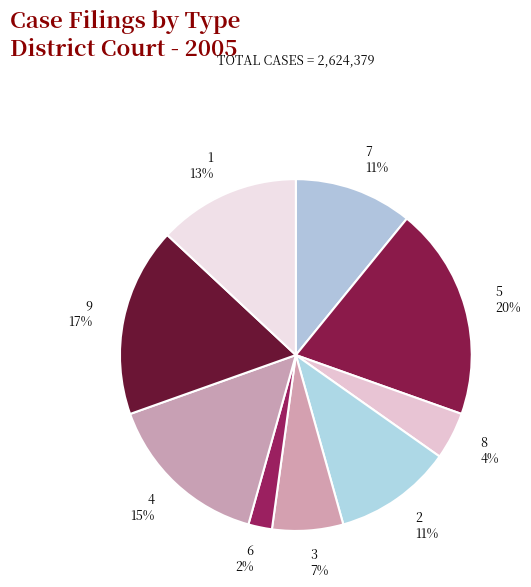

To the nearest percent, what portion does 8 represent?

4%